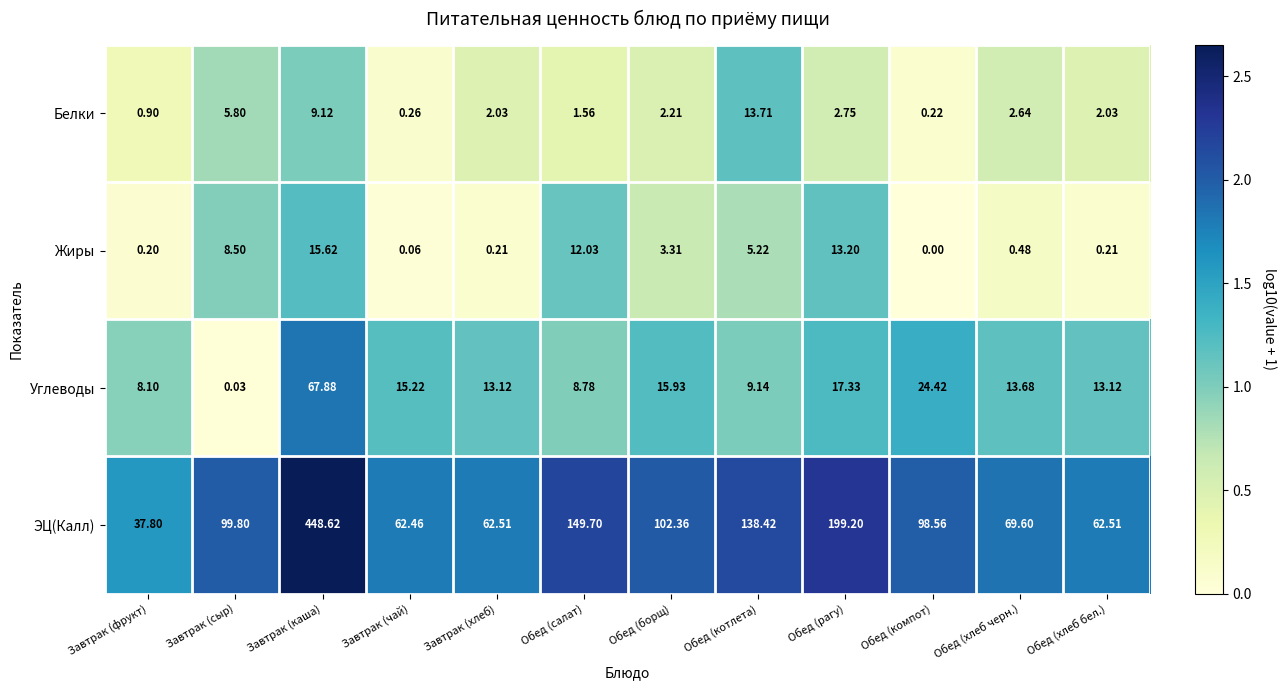

Which series changed the most between Завтрак (каша) and Обед (котлета)?

ЭЦ(Калл)